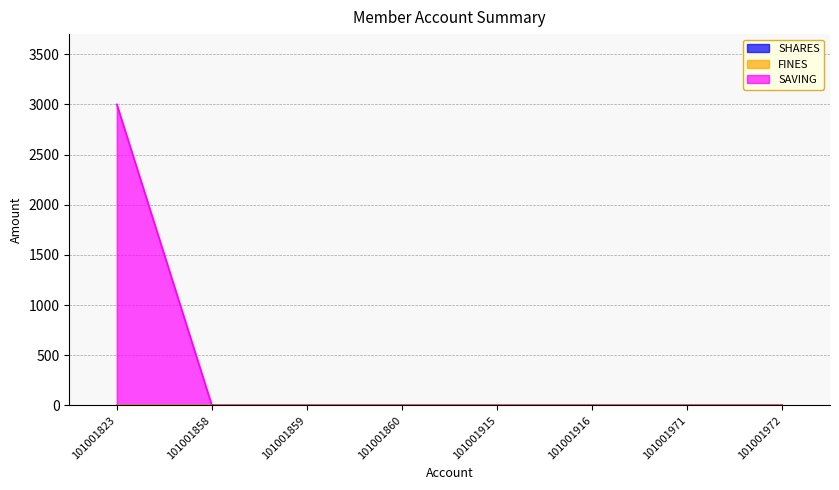

Does the chart have visible grid lines?

Yes